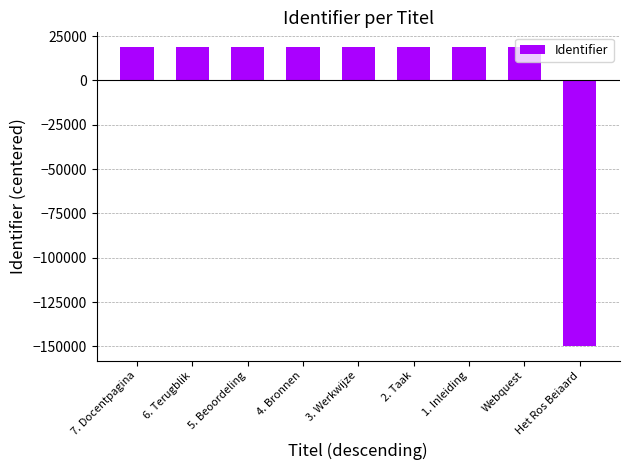

What position from the right is 1. Inleiding?

3